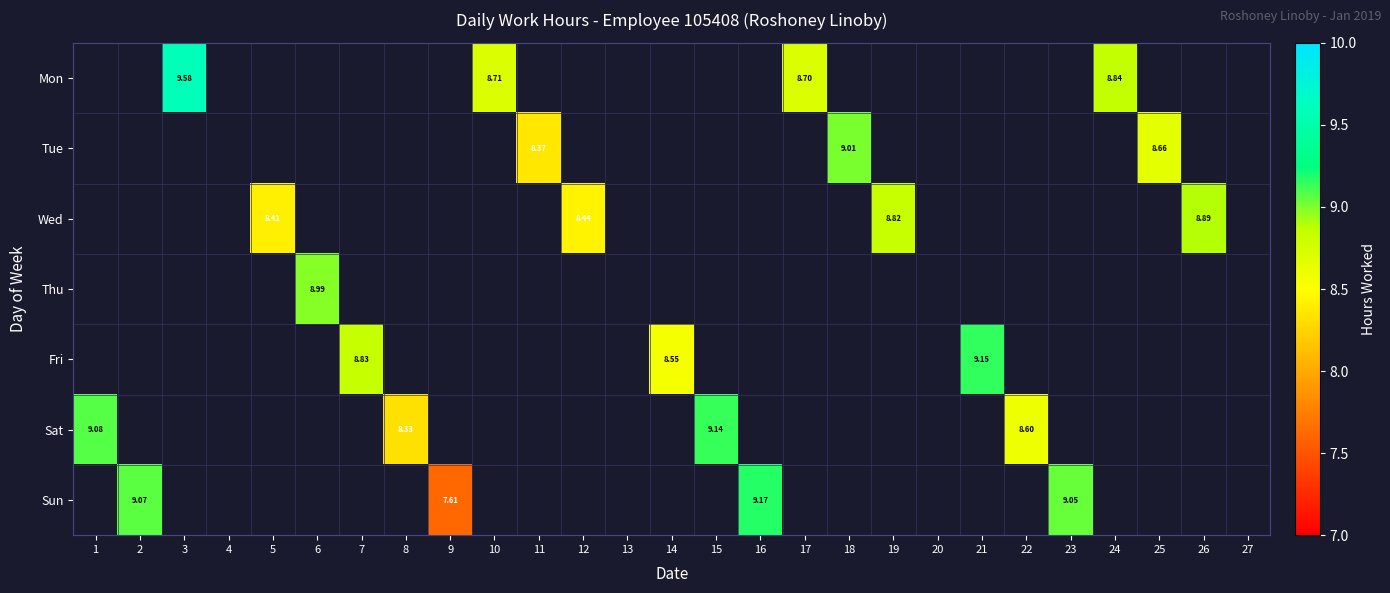

At which category does the chart reach its minimum across all series?

9